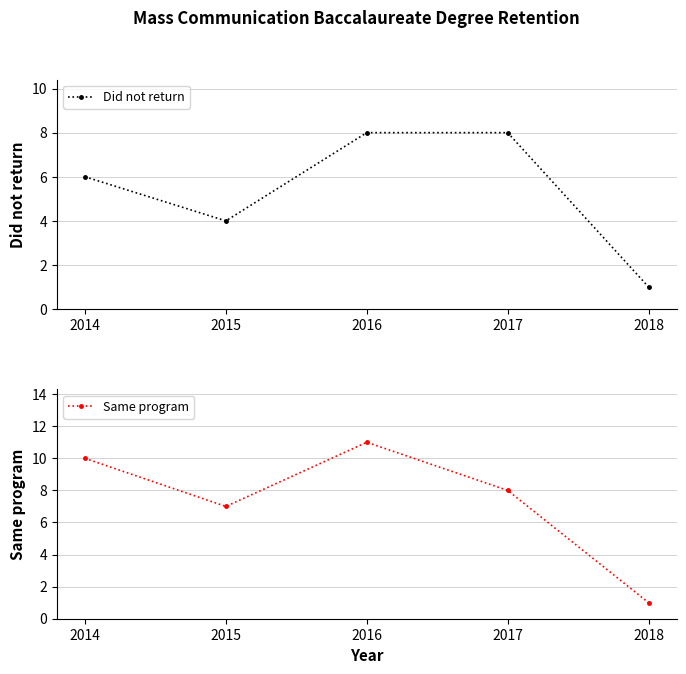

True or false: Did not return has more than 1 points higher than both neighbors.

False